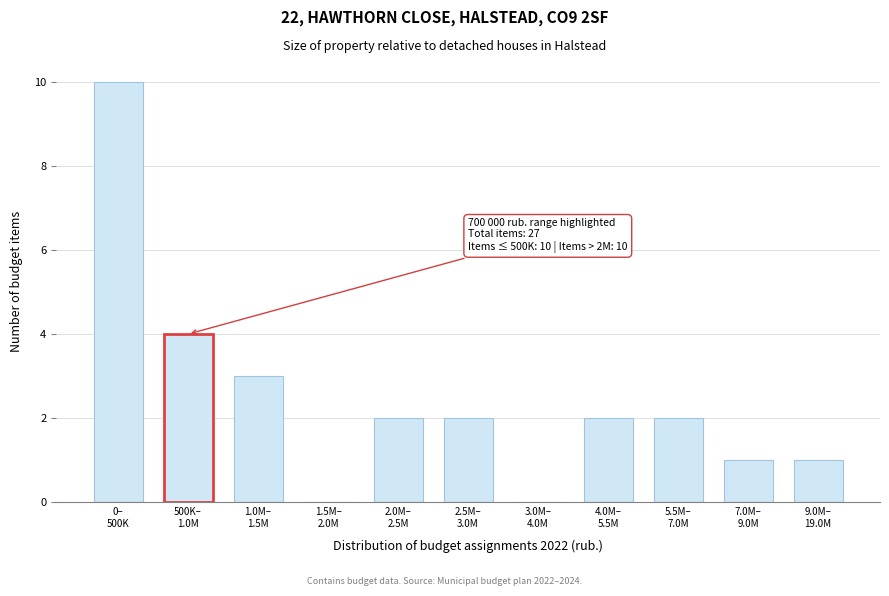

What is the sum of all values?

27